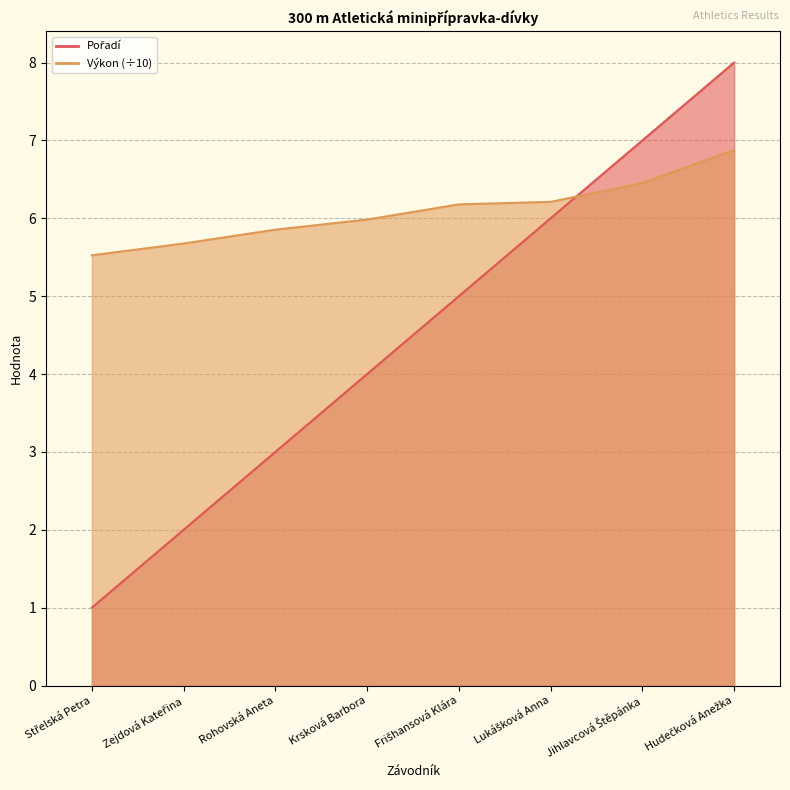

Which series ends up on top after the final intersection of Výkon and Pořadí?

Pořadí